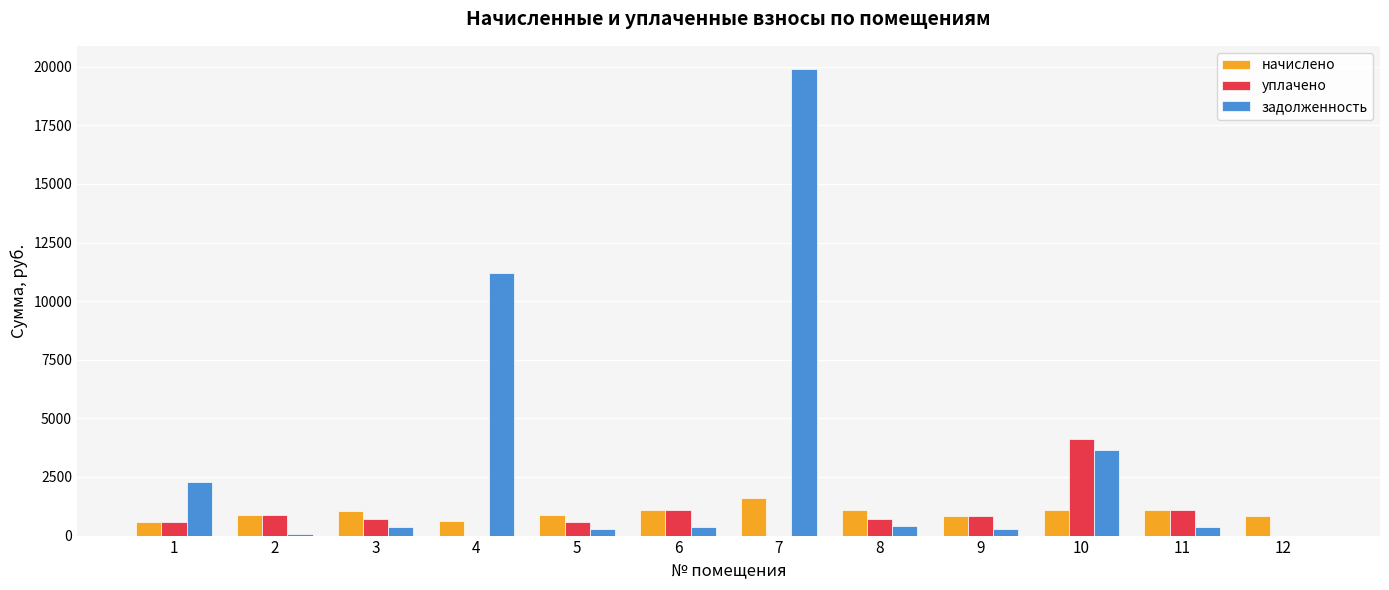

What is the highest value of the уплачено series?

4122.0